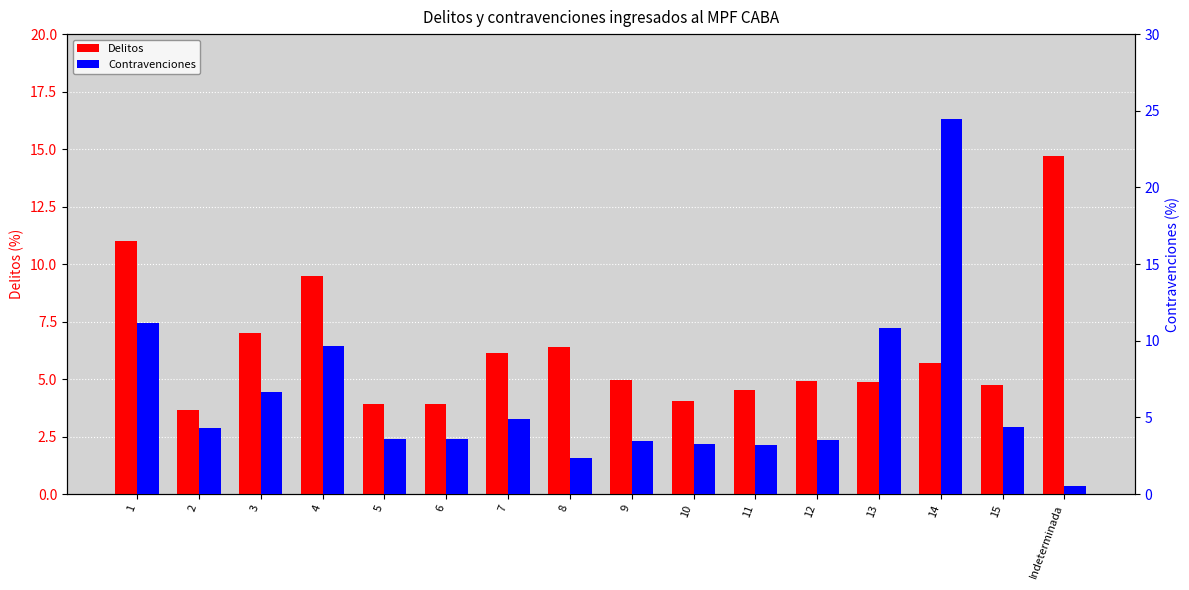

How many groups of bars are there?

16